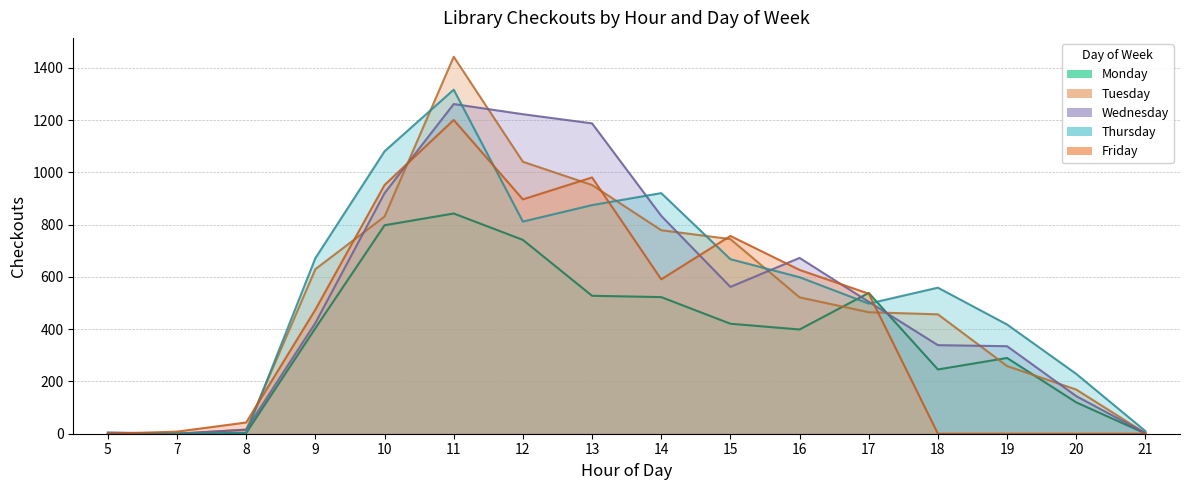

At which category does Friday reach its first local peak?

11